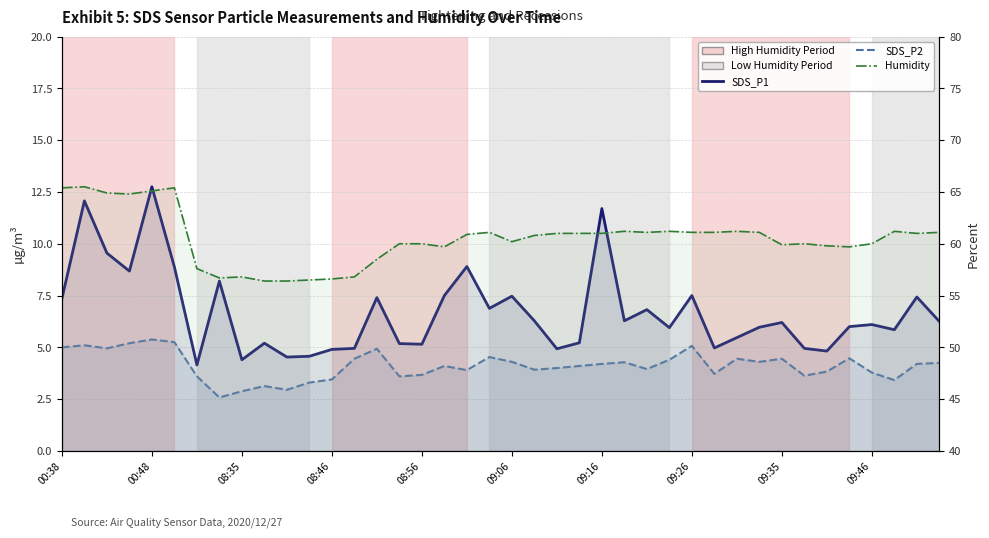

What are all the series names shown in the legend?

SDS_P1, SDS_P2, Humidity